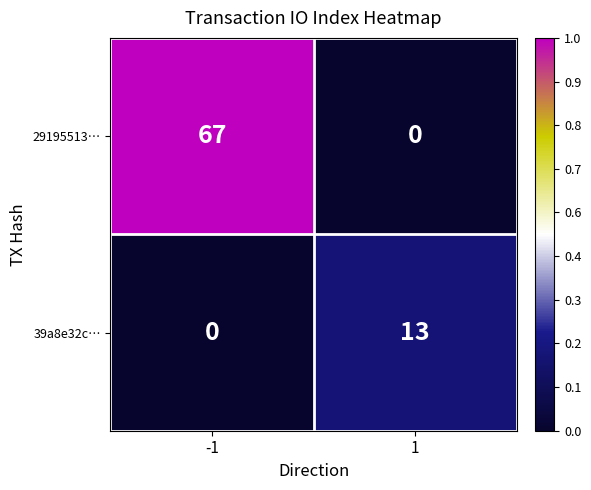

Which series has the largest total across all categories?

29195513…